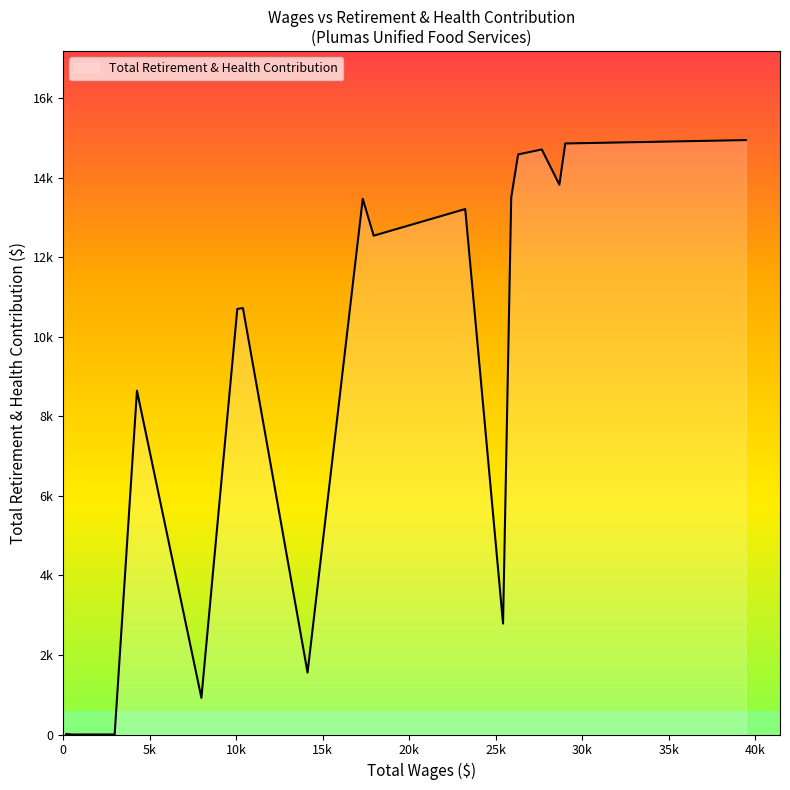

Reading right to left, extract all data points from this chart.

14949	14864	13828	14713	14589	13505	2789	13215	12545	13472	1558	10725	10703	922	8646	0	0	0	0	0	14	0